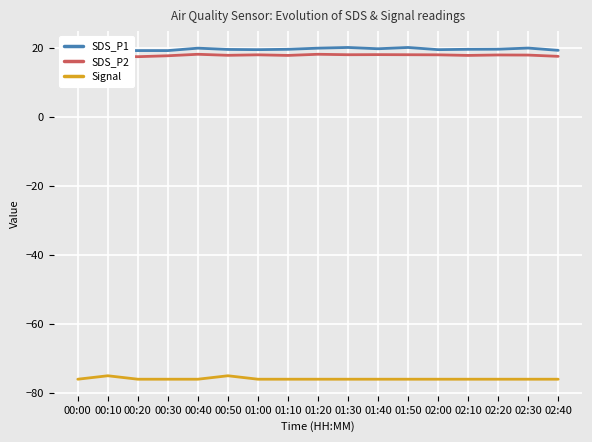

What is the maximum value for SDS_P1?

20.1